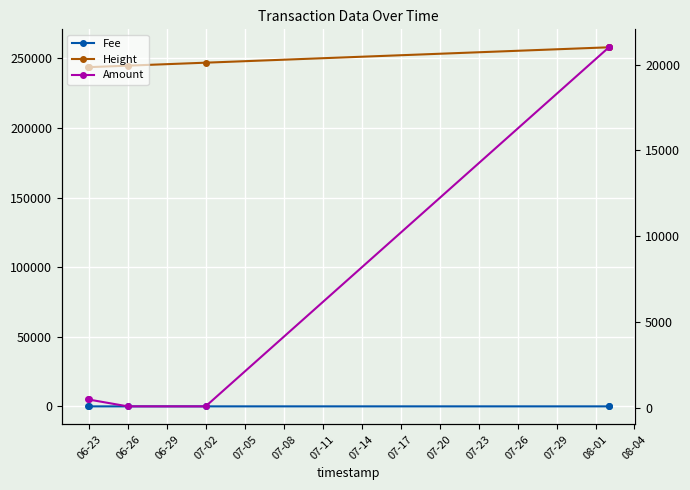

What is the lowest value of the Height series?

243590